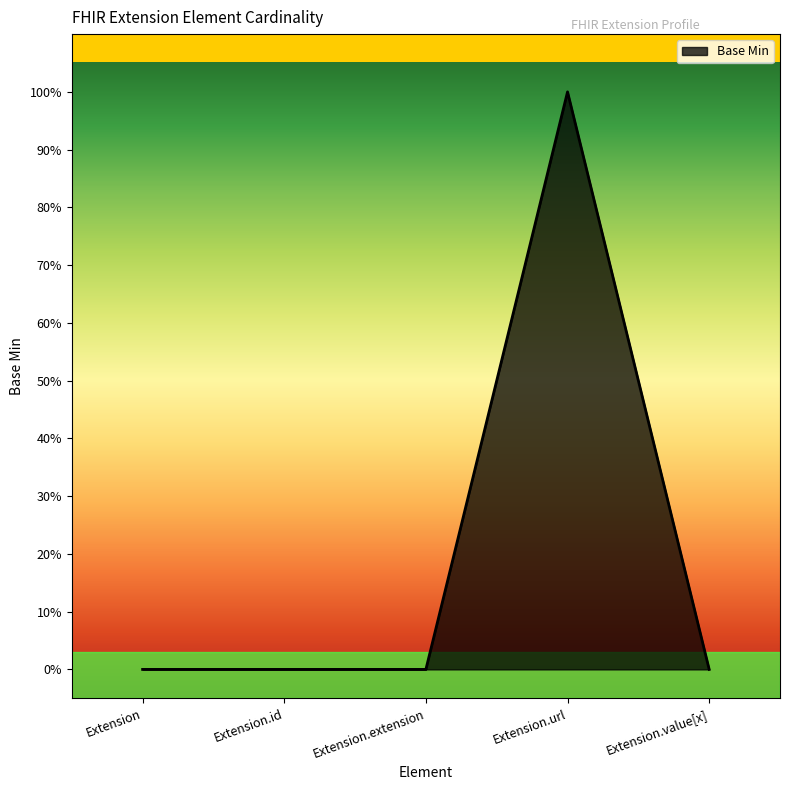

At which category does the chart reach its peak across all series?

Extension.url